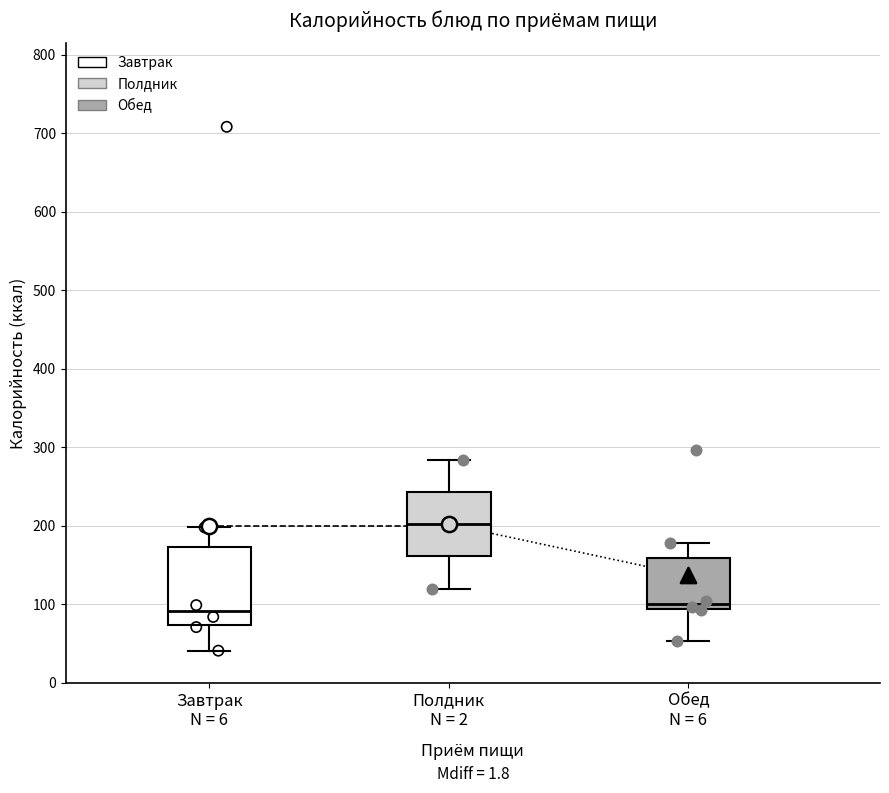

Reading left to right, read every box against the y-axis: the position of its median line, the range the box covers, and the ends of its whiskers. The values are not printed on the chart, so give them approximately, as read against the axis.

Завтрак N = 6: median 90, box 70 to 170, whiskers 40 to 200
Полдник N = 2: median 200, box 160 to 240, whiskers 120 to 280
Обед N = 6: median 100, box 90 to 160, whiskers 50 to 180